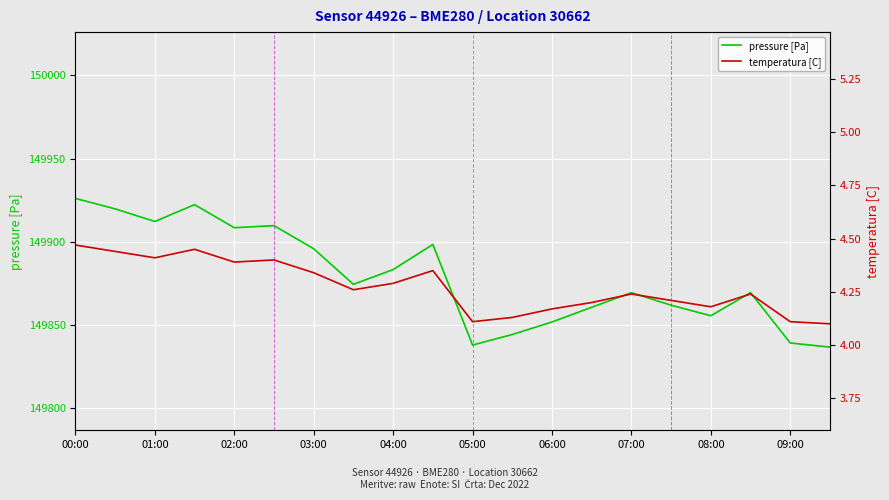

Does the chart display data point markers on the line(s)?

No